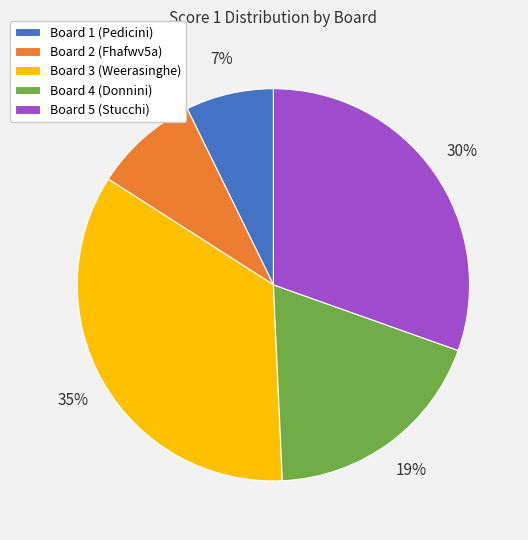

How many segments does this pie chart have?

5